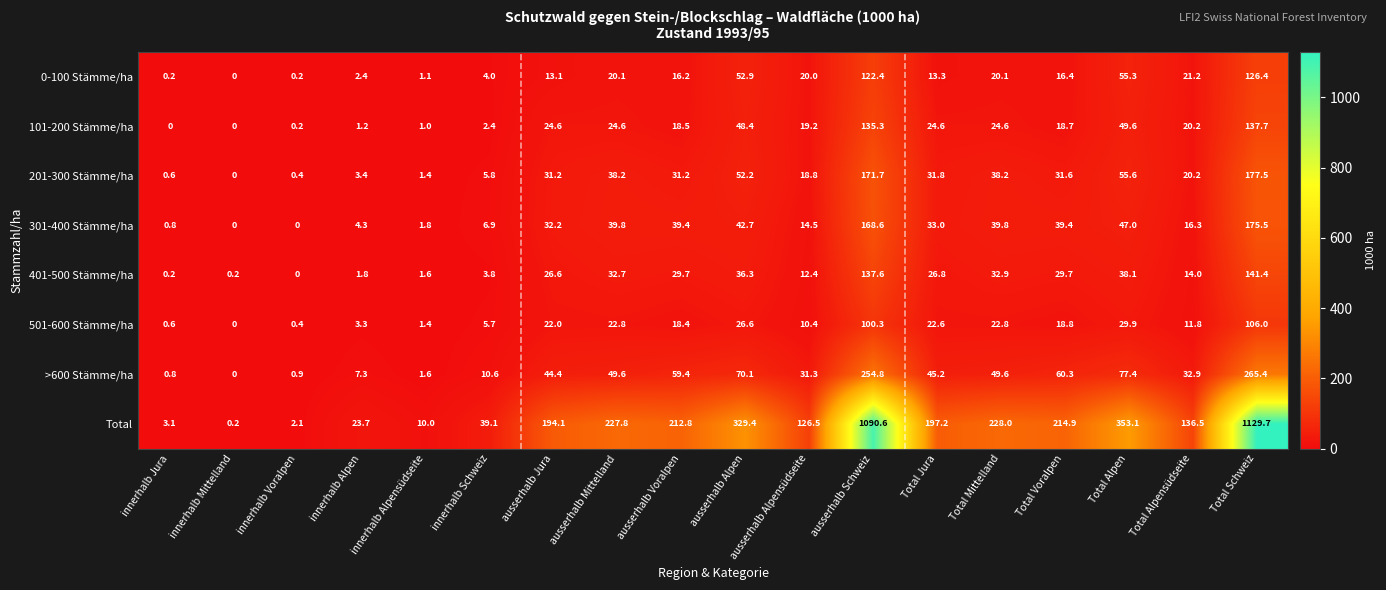

Which series has the largest range (max minus min)?

Total